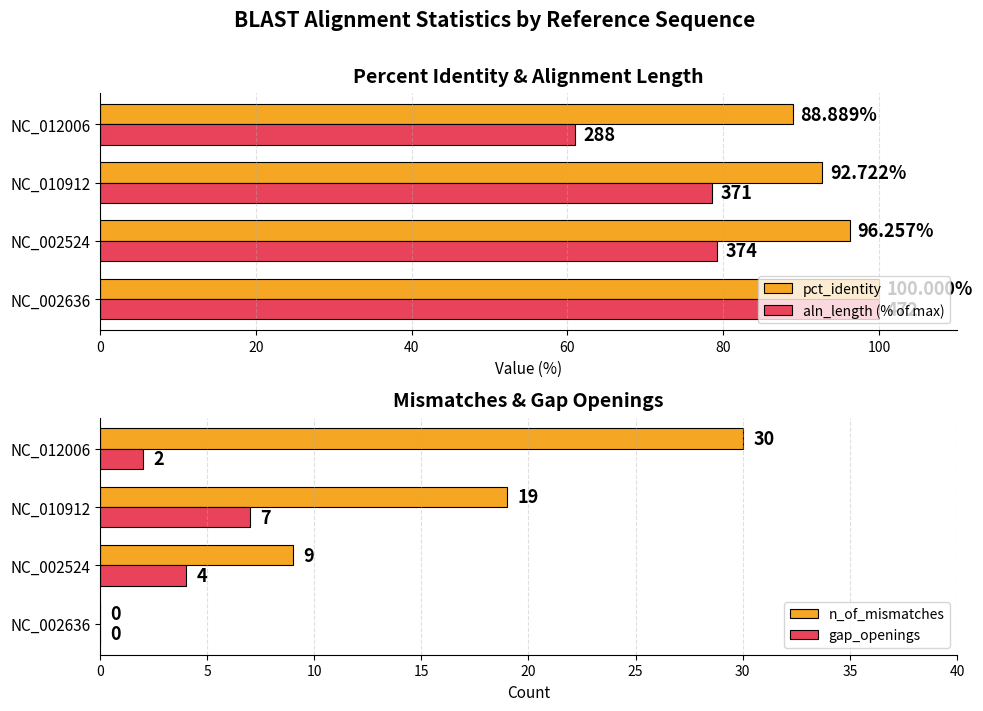

True or false: pct_identity has a value of 100.0 at NC_002636.

True